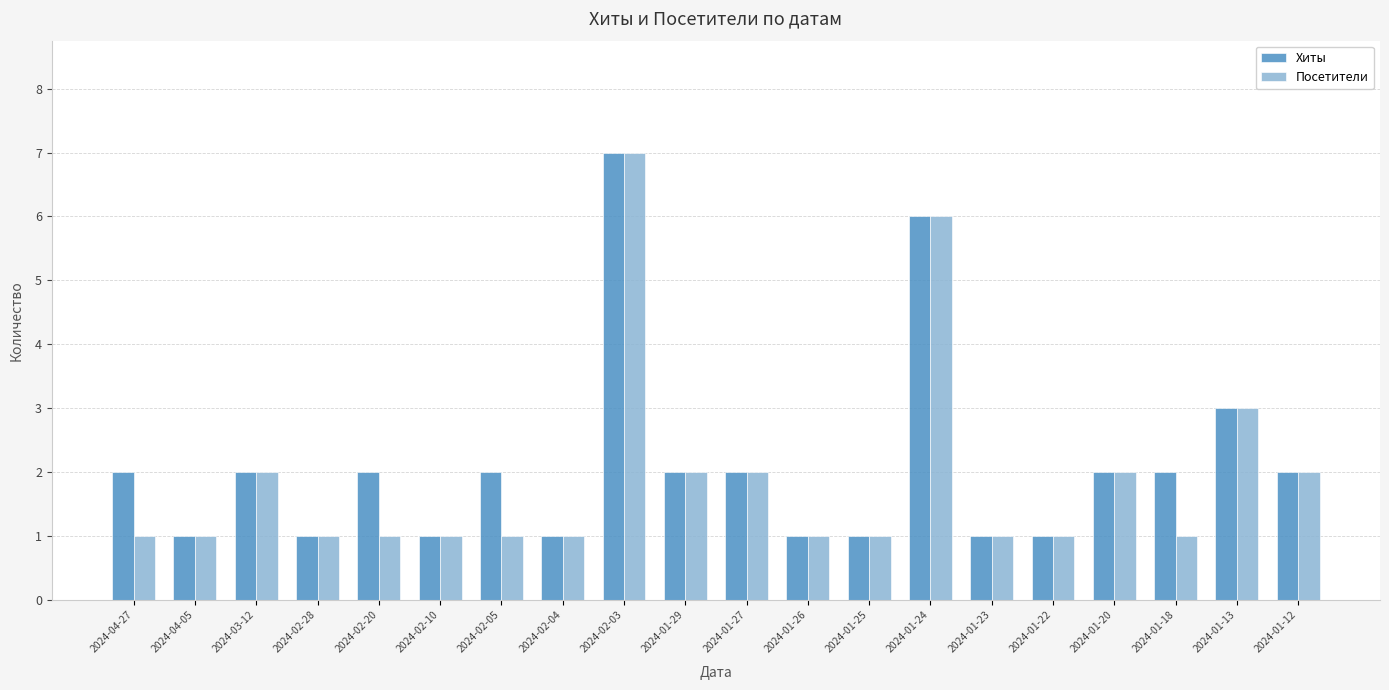

What is the average value of the Хиты series?

2